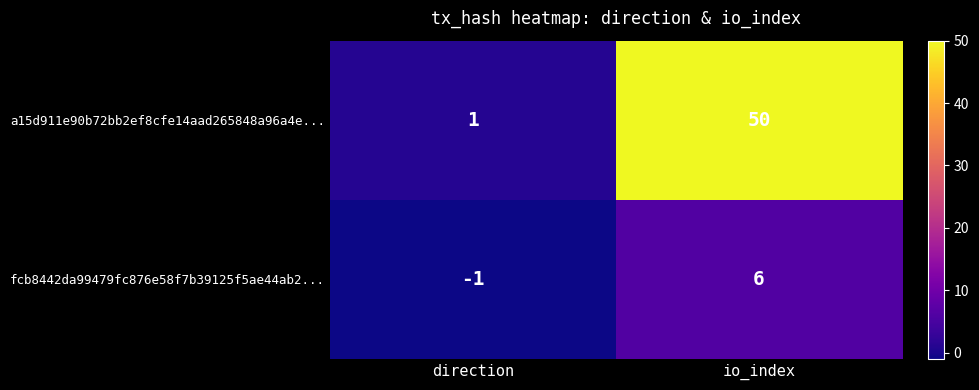

At which category does the chart reach its minimum across all series?

direction